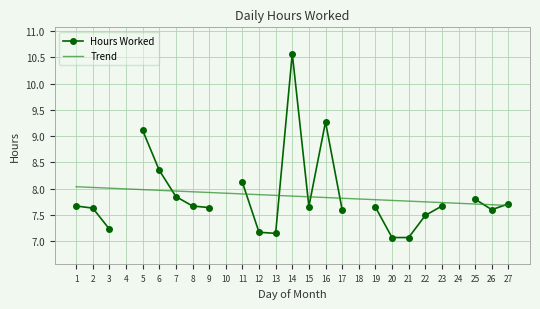

How many interior local valleys does the Hours Worked series have?

3